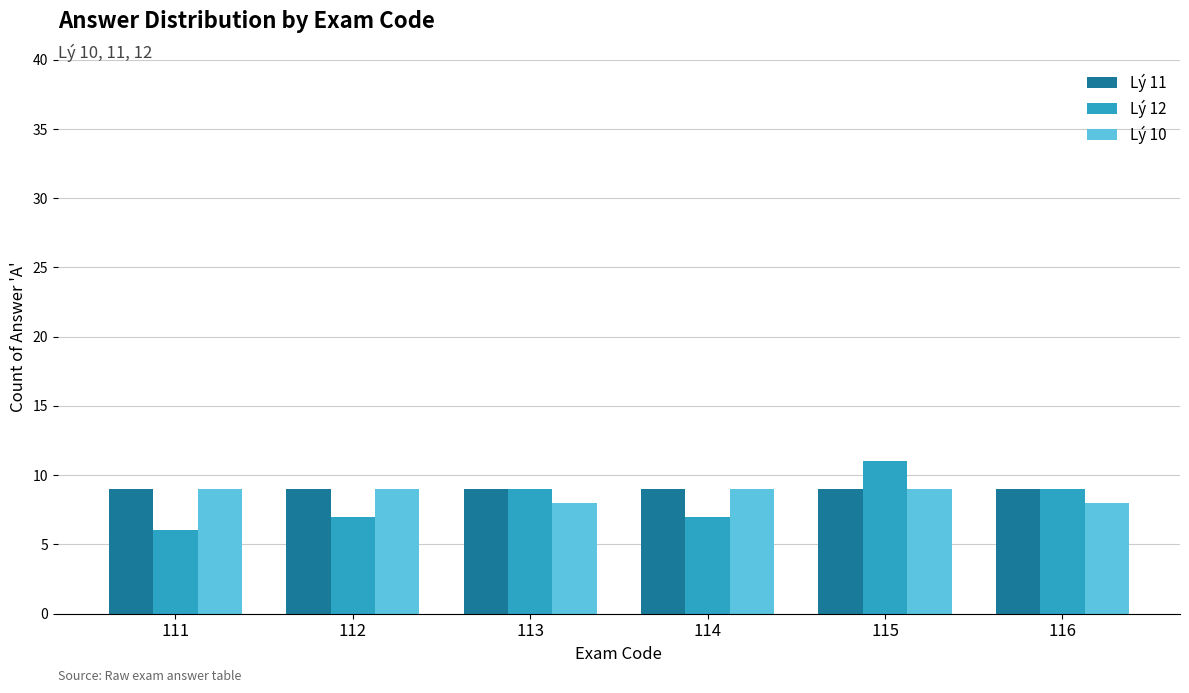

What is the total value across all series at 112?

25